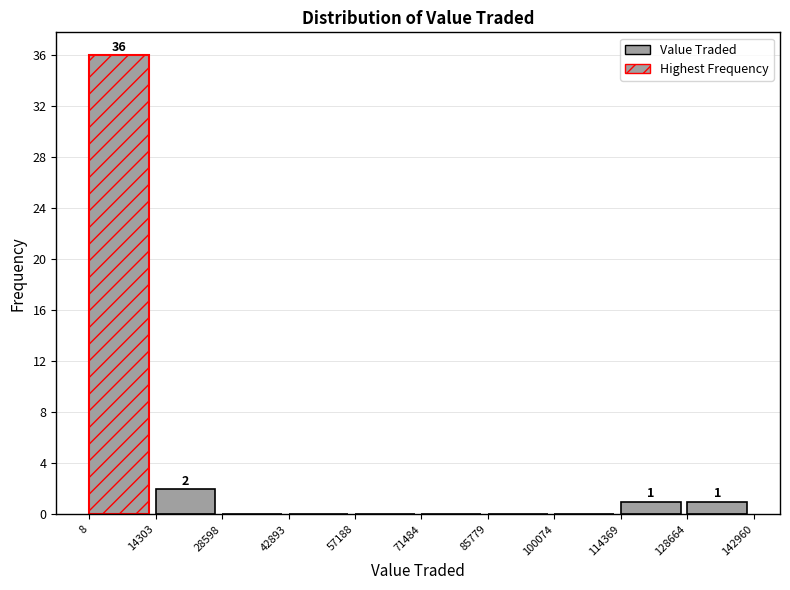

Over which range of the x-axis is the bar tallest?

8 to 14303